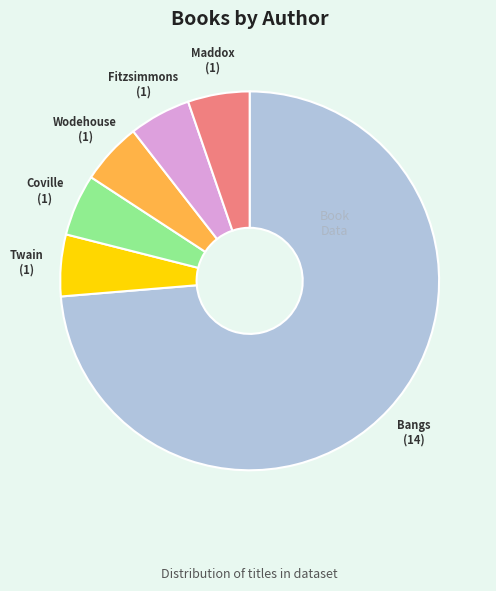

How many segments does this pie chart have?

6